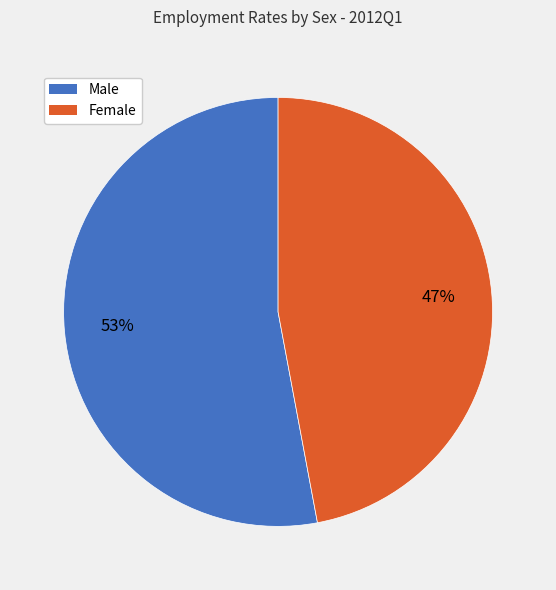

What is the smallest slice in the pie chart?

Female